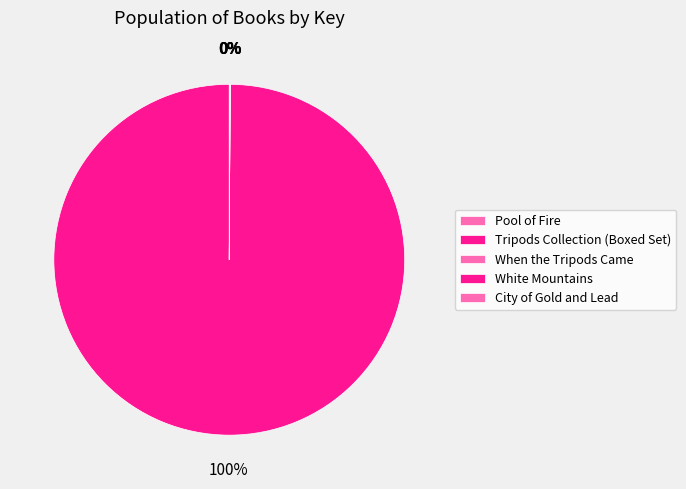

How many slices are in this pie chart?

5